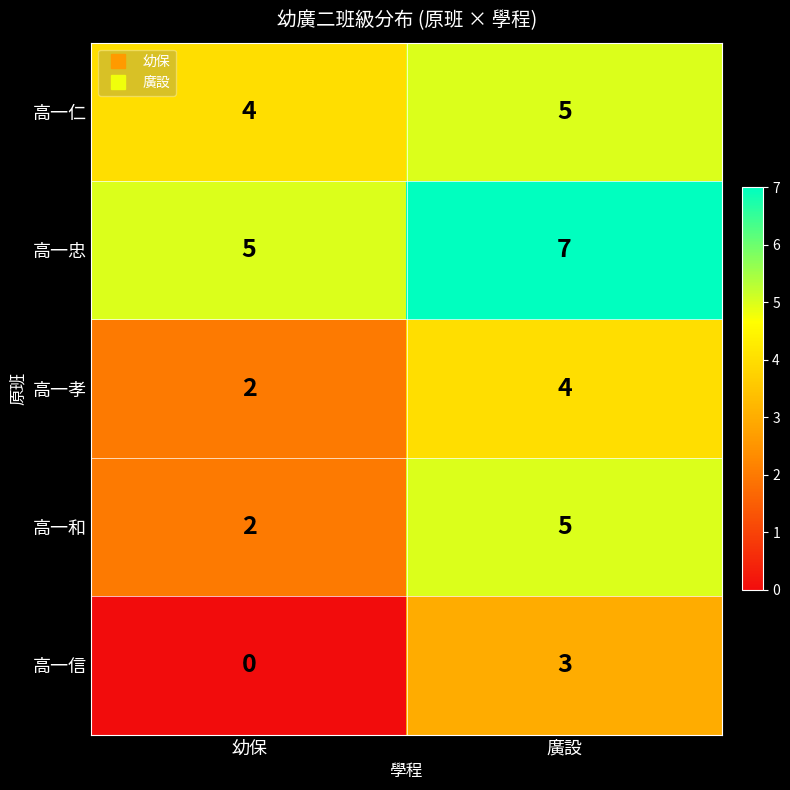

What is the sum of all 高一忠 values?

12